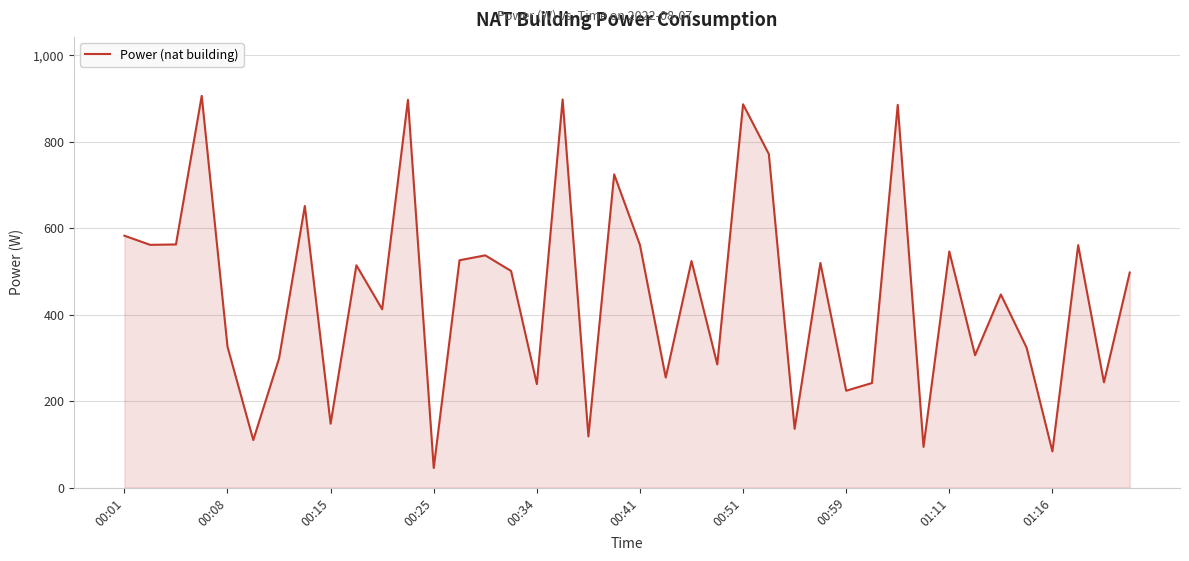

What is the difference between the maximum and minimum values?

861.2